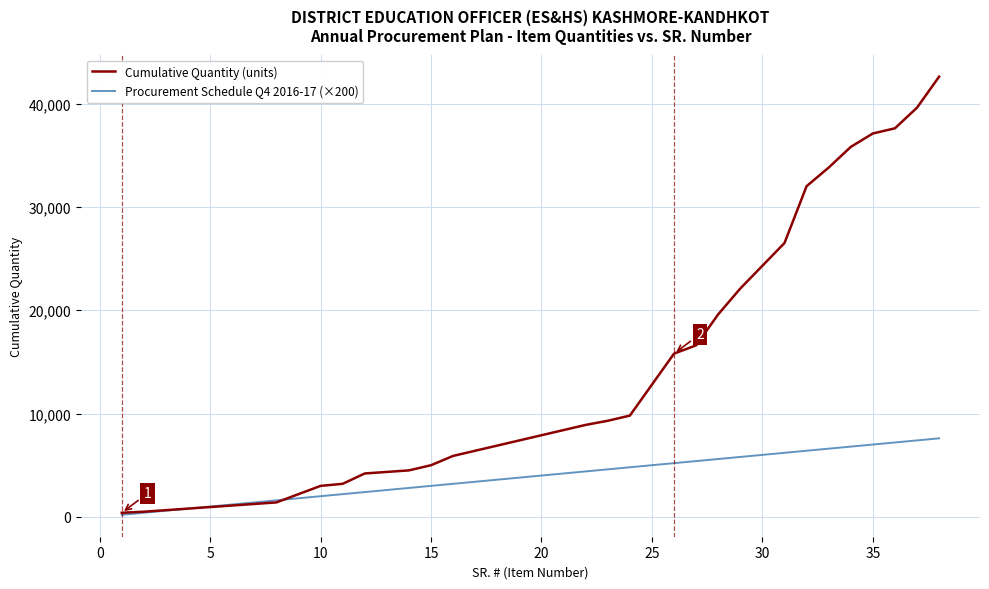

Which series has the largest range (max minus min)?

Cumulative Quantity (units)